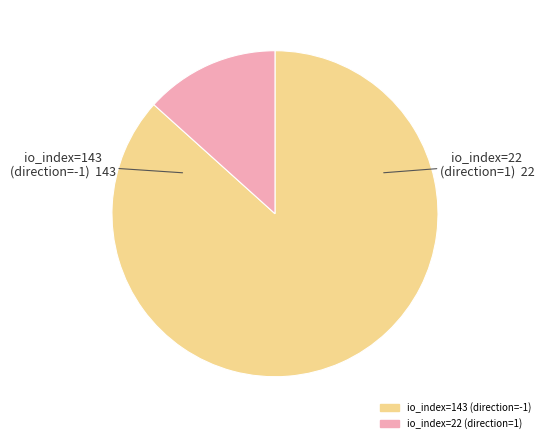

Rank the categories by value from lowest to highest.

io_index=22 (direction=1), io_index=143 (direction=-1)